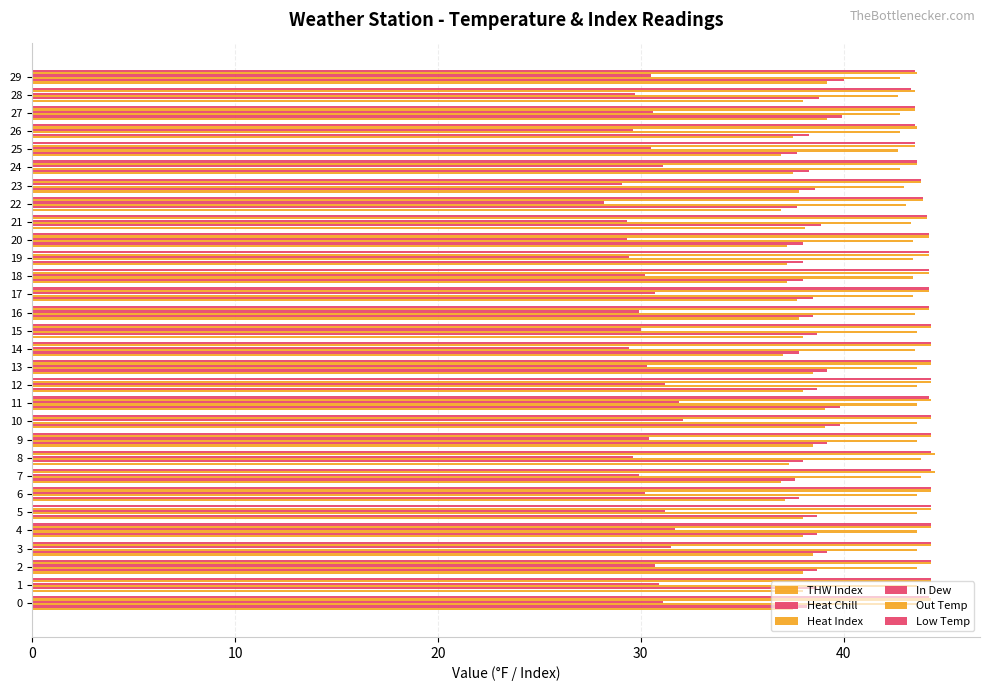

Between 19 and 15, which is larger?

15